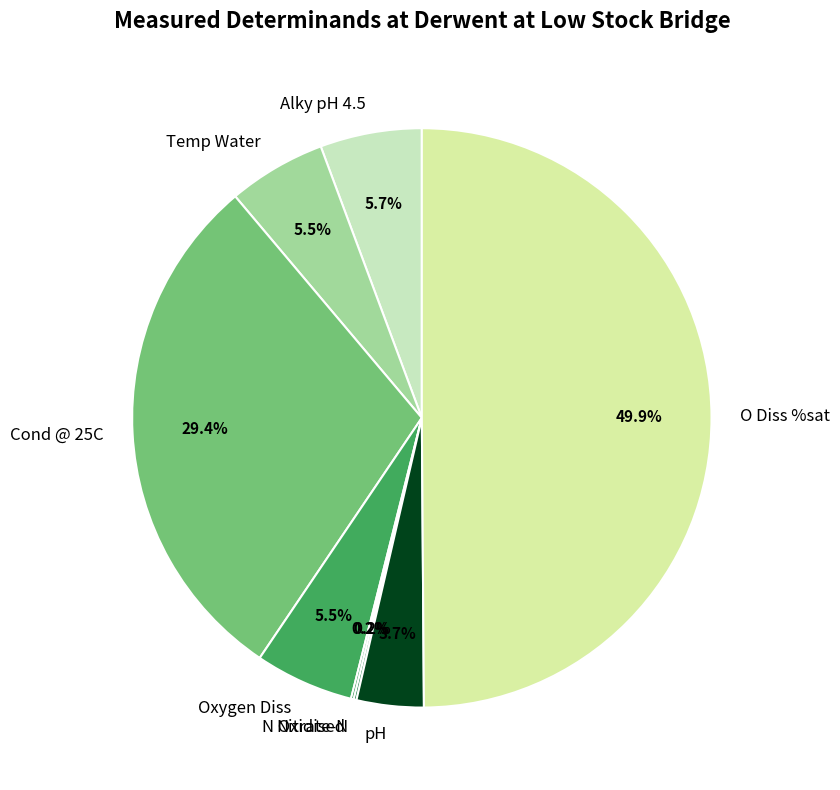

Which category has the biggest portion of the pie?

O Diss %sat